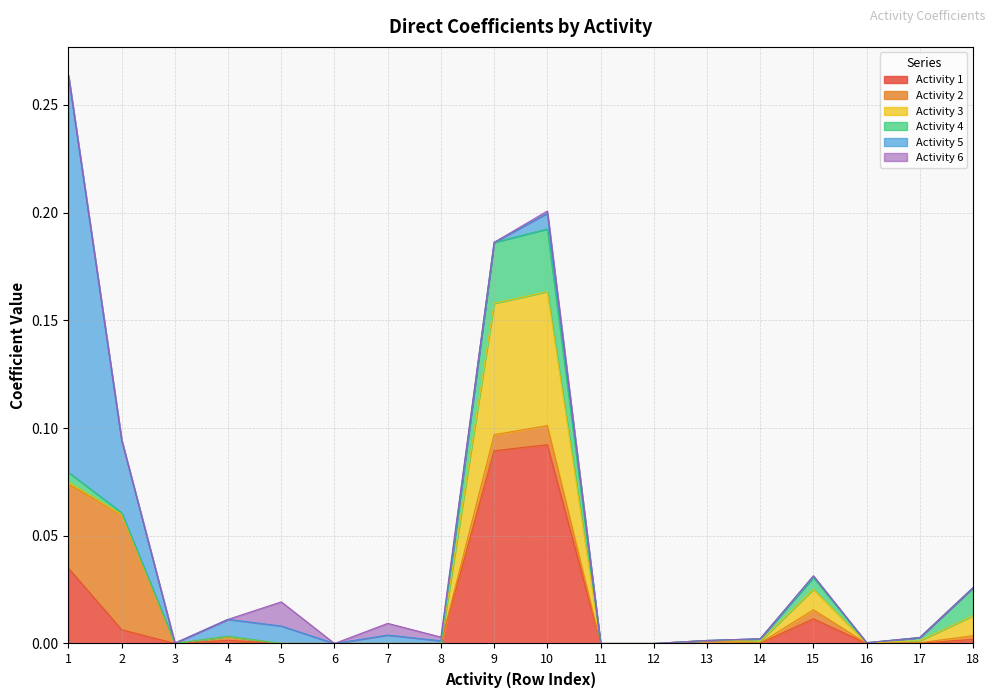

At which label is Activity 1 closest to 0?

12